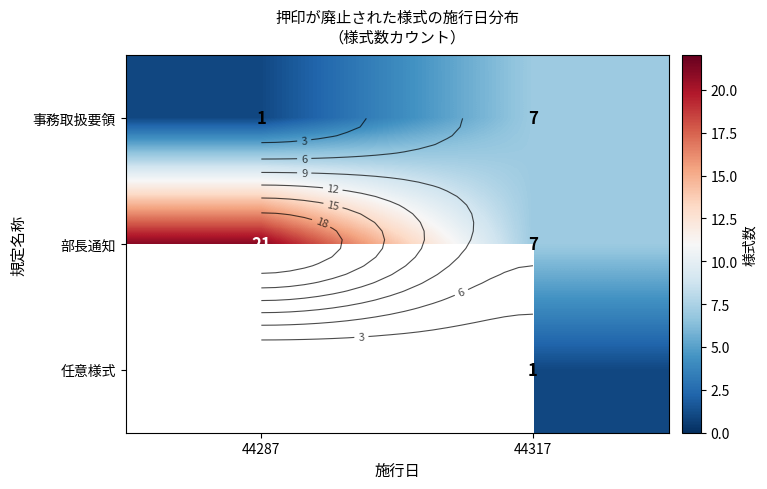

How many 事務取扱要領 values are between 1 and 7?

2